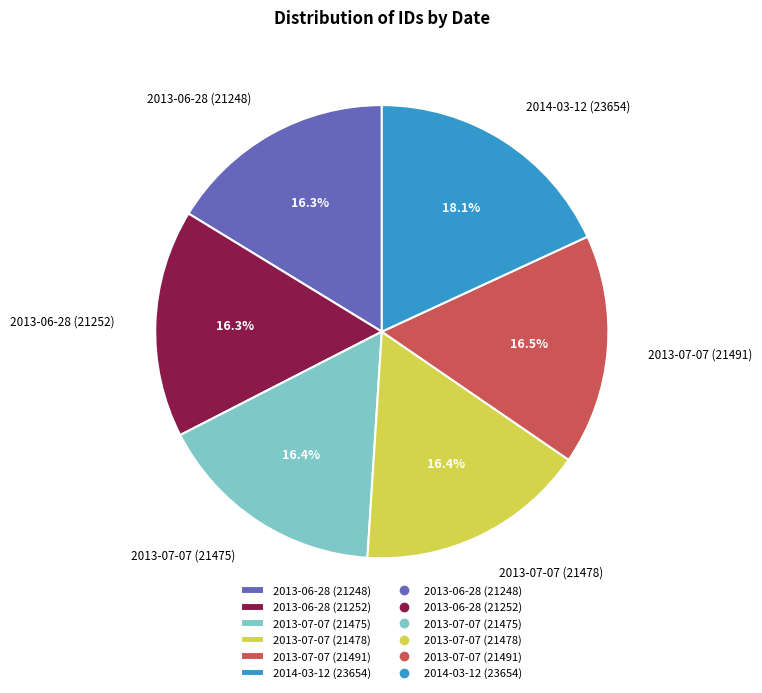

Is there a majority slice in this chart?

No